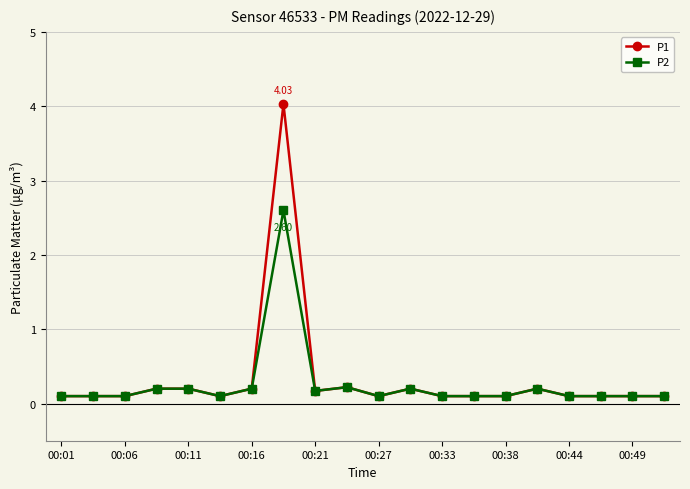

What are all the series names shown in the legend?

P1, P2